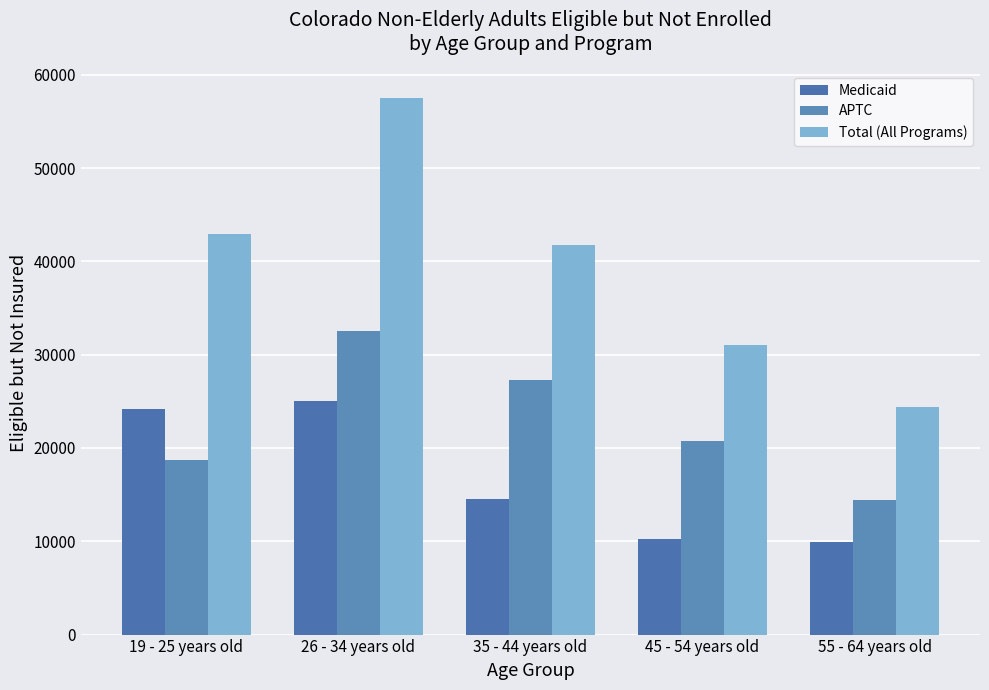

What is the difference between the Medicaid values at 26 - 34 years old and 55 - 64 years old?

15129.0